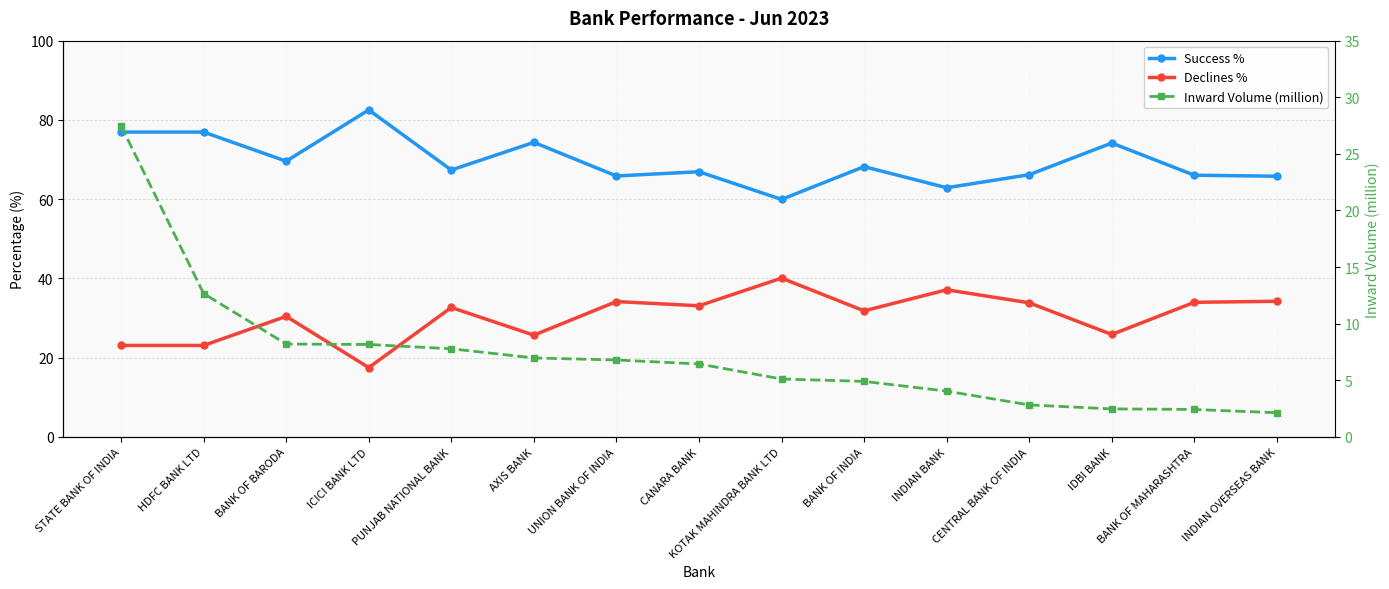

Reading left to right, what are all the values shown in this chart?

Success %: 76.9	76.9	69.6	82.5	67.3	74.3	65.8	66.9	59.9	68.2	62.9	66.2	74.2	66.0	65.8
Declines %: 23.1	23.1	30.4	17.5	32.6	25.7	34.1	33.1	40.1	31.8	37.1	33.8	25.8	34.0	34.2
Inward Volume (million): 27.5	12.7	8.2	8.2	7.8	7.0	6.8	6.4	5.1	4.9	4.0	2.8	2.5	2.4	2.1